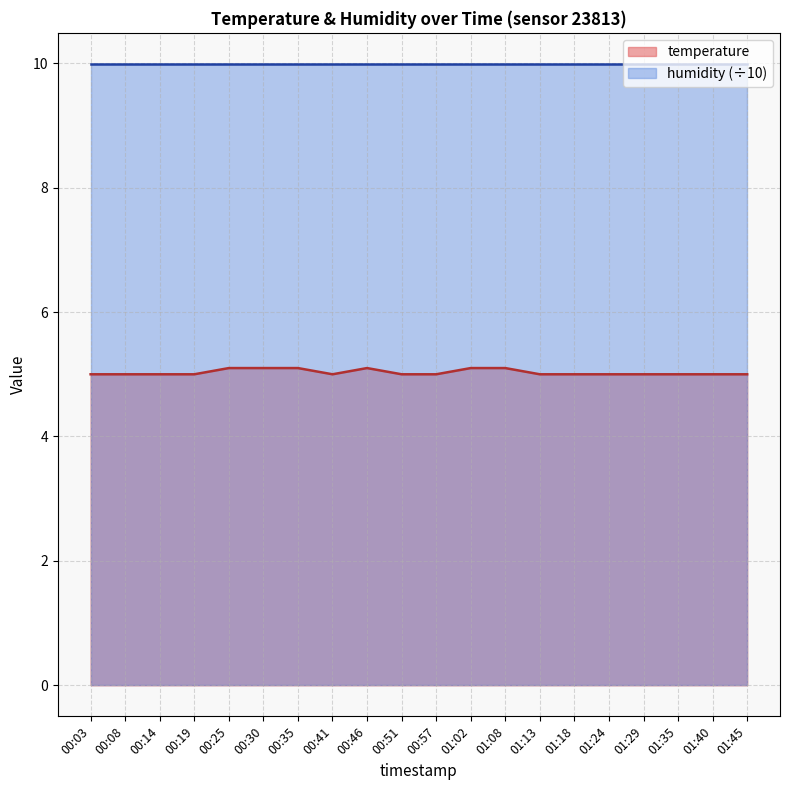

Does the chart have visible grid lines?

Yes